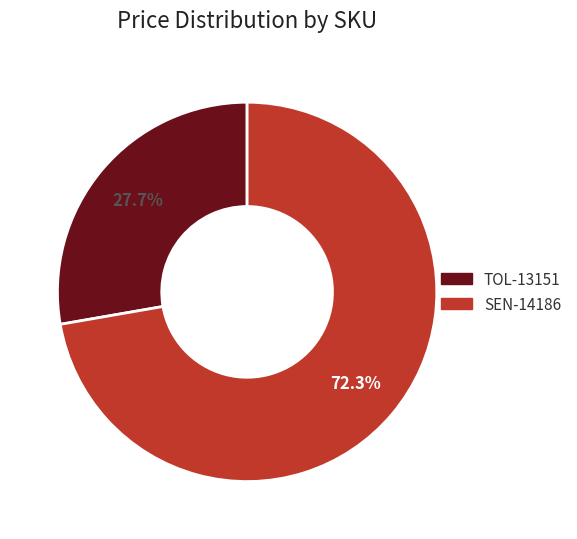

True or false: SEN-14186 accounts for 72% of the total.

True